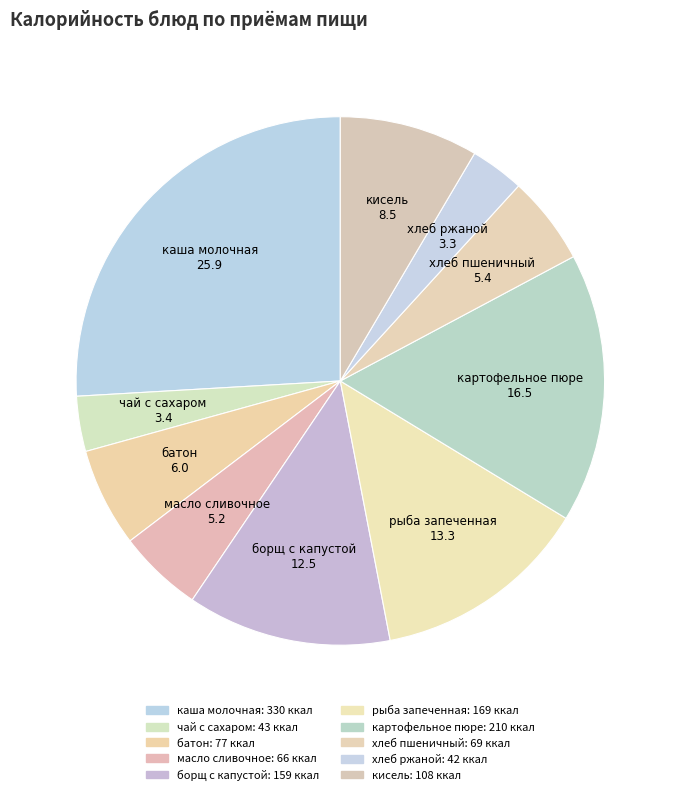

Count the number of slices in the pie.

10